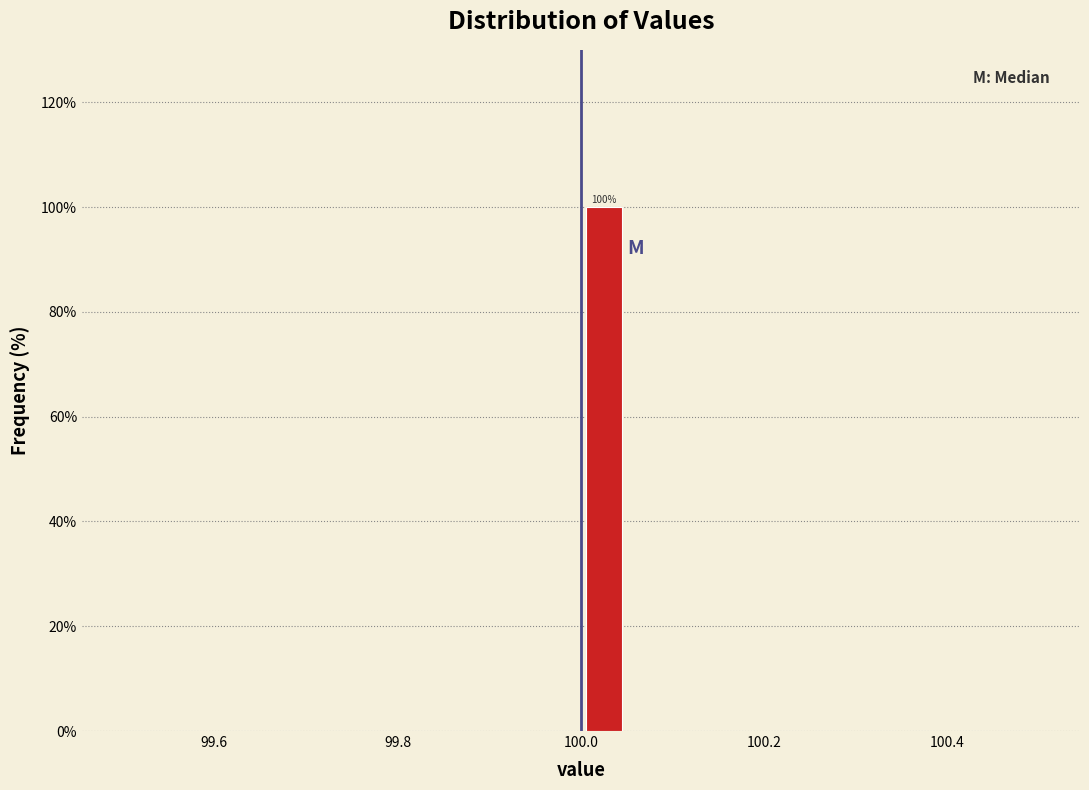

Read against the x-axis, roughly where is the centre of the tallest bar?

100.02